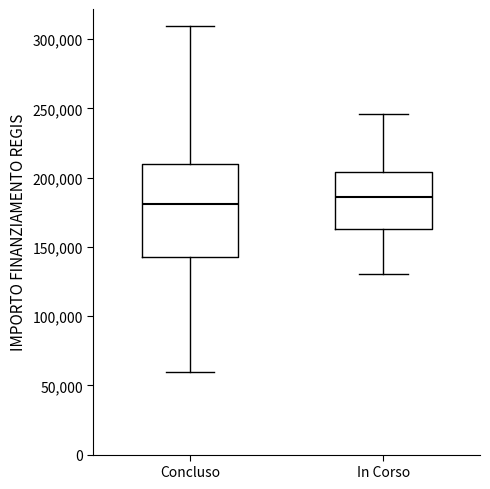

Which box is the tallest, from its lower edge to its upper edge?

Concluso